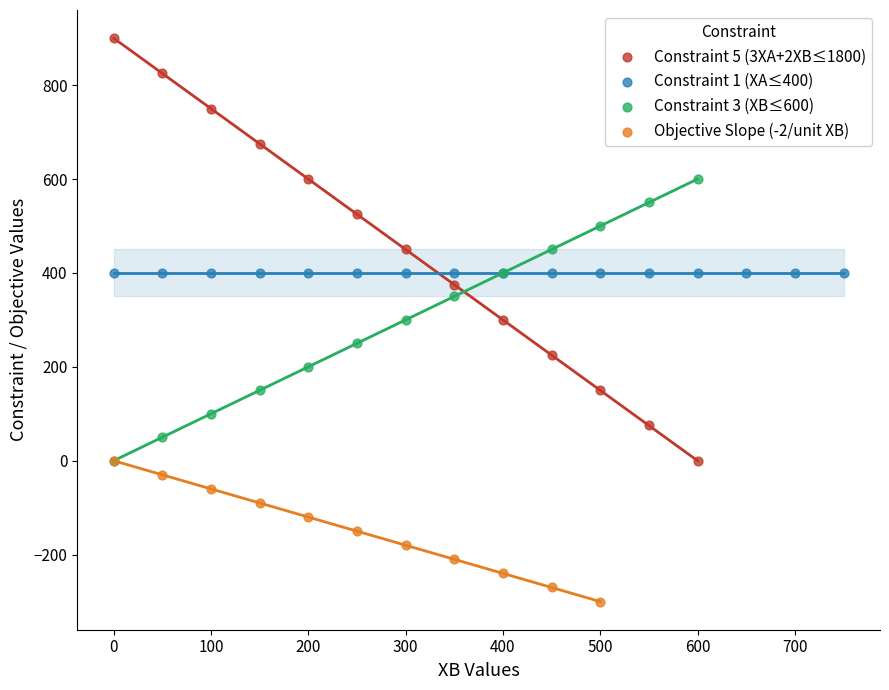

Which series reaches the maximum Y coordinate?

Constraint 5 (3XA+2XB≤1800)